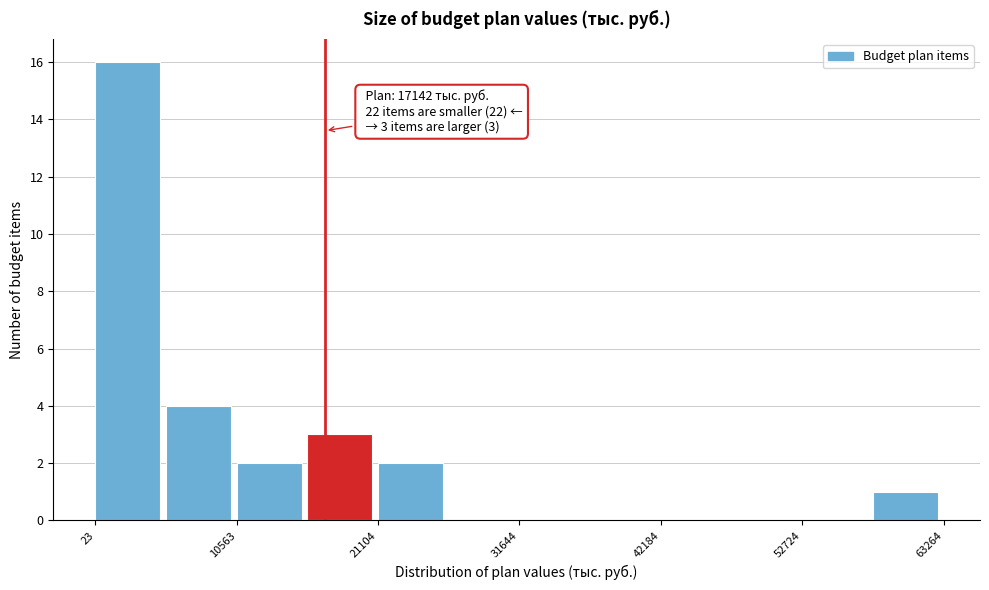

Read against the x-axis, roughly where is the centre of the tallest bar?

2000